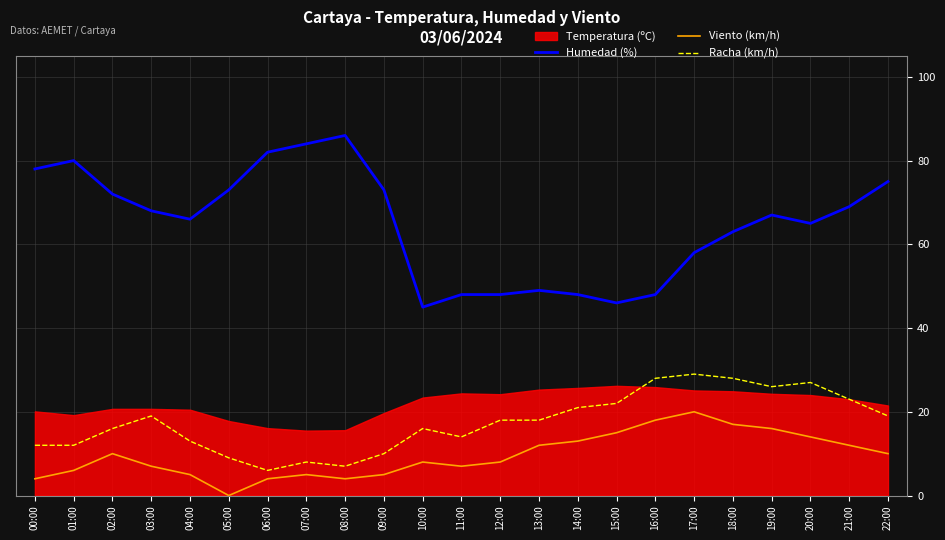

Is the value of Humedad (%) at 10:00 greater than the value of Racha (km/h) at 21:00?

Yes